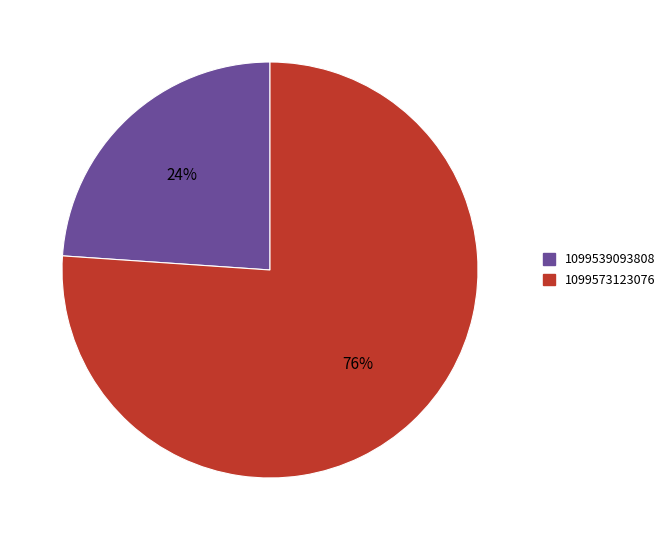

To the nearest percent, what is the difference between the largest and smallest slice percentages?

52%